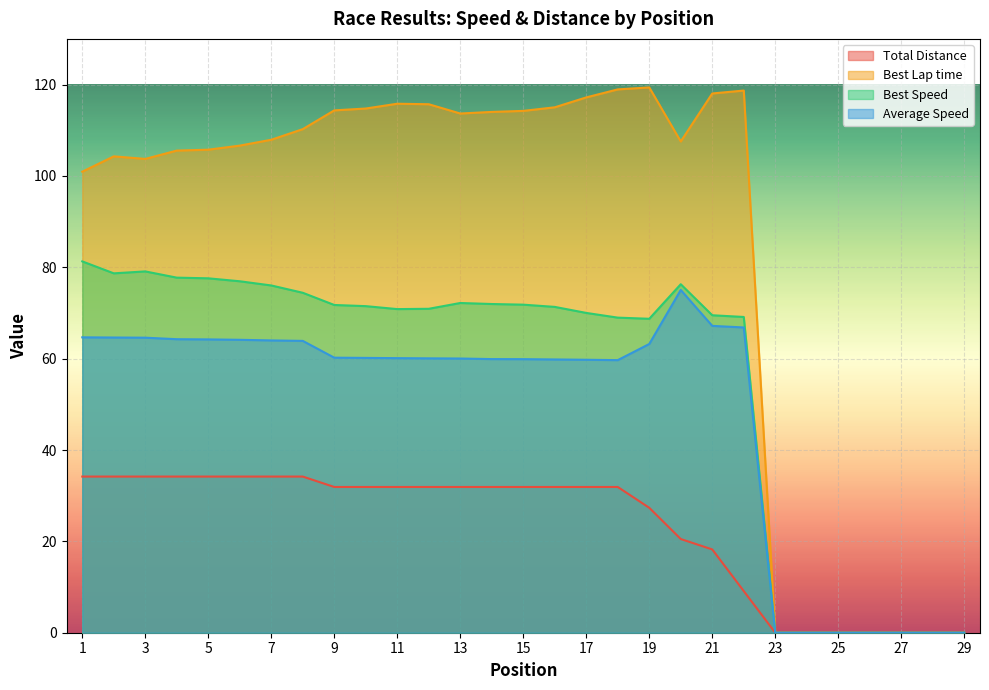

How many distinct data groups are displayed?

4